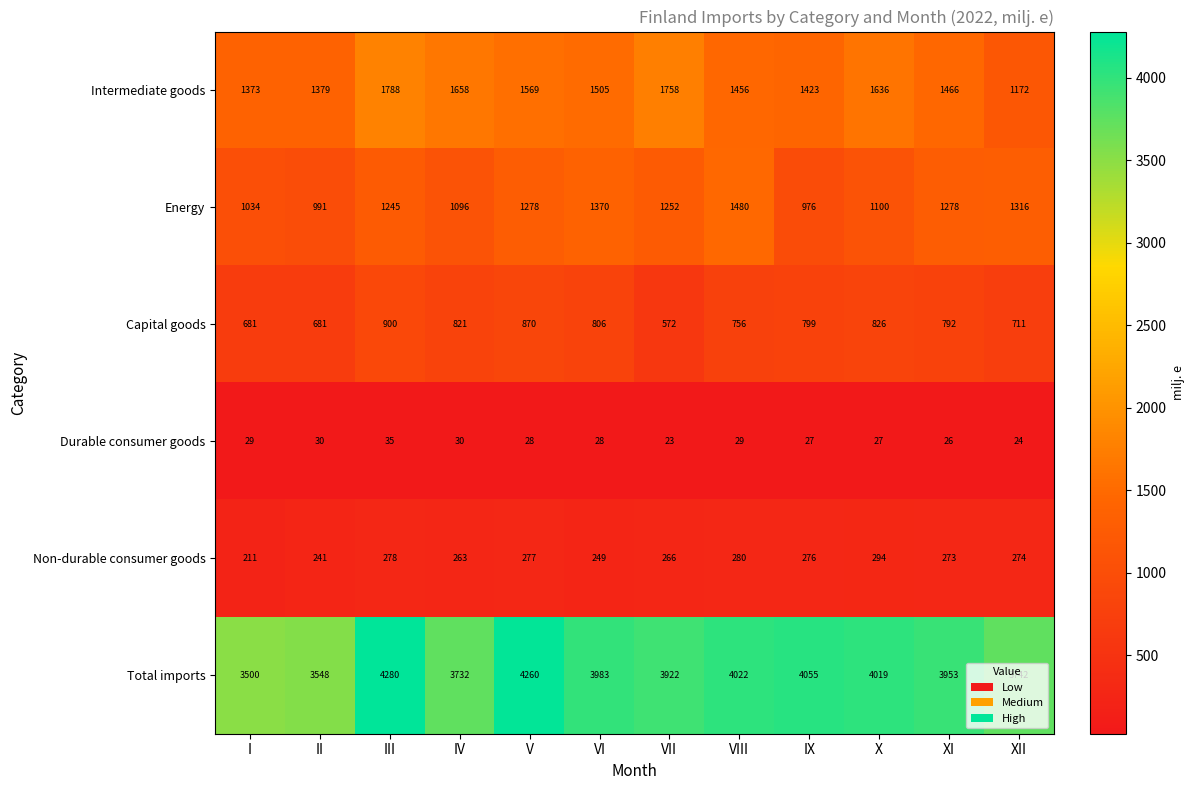

What is the average value of the Total imports series?

3918